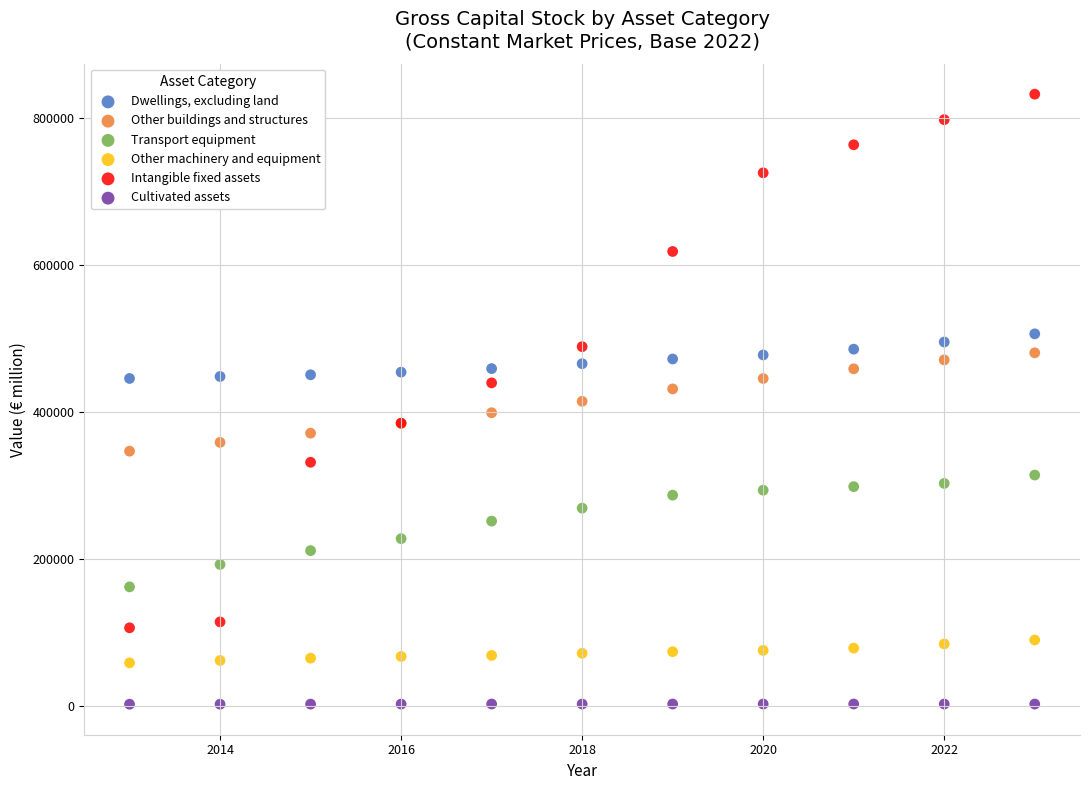

Which series reaches the minimum Y coordinate?

Cultivated assets